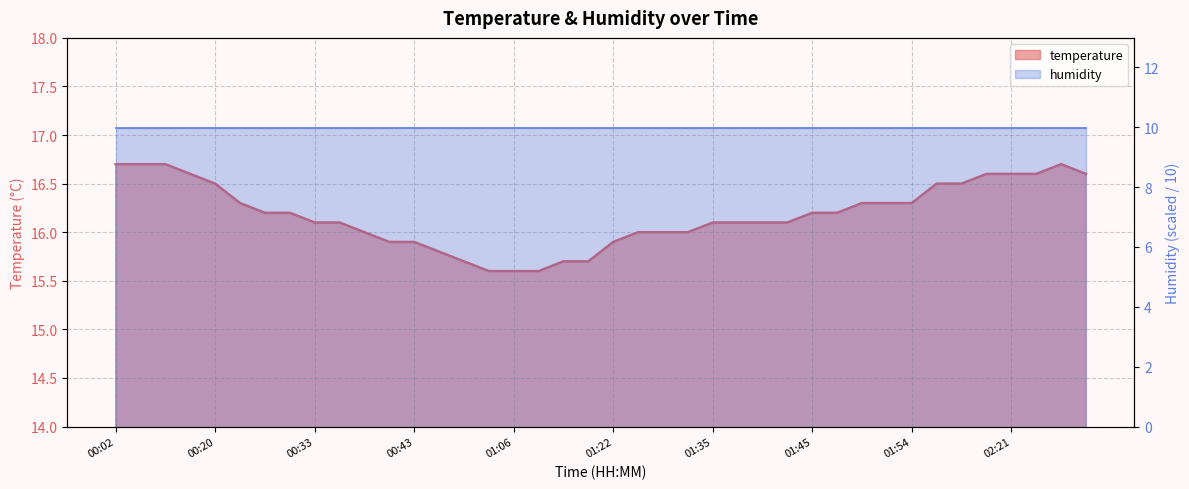

At which category does the chart reach its minimum across all series?

00:57